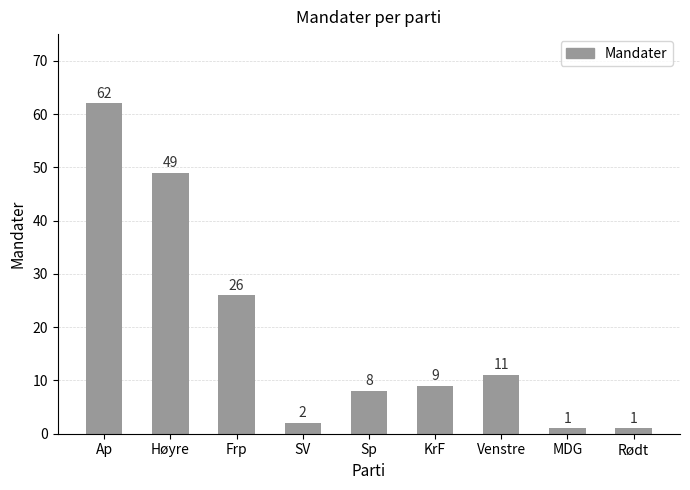

What is the label of the 2nd bar from the right?

MDG